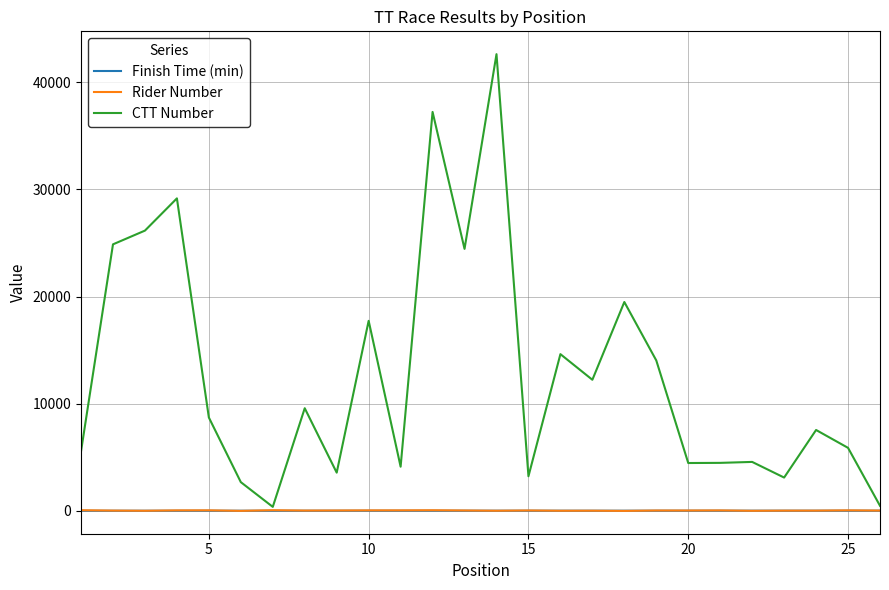

What is the maximum value shown in the chart?

42628.0